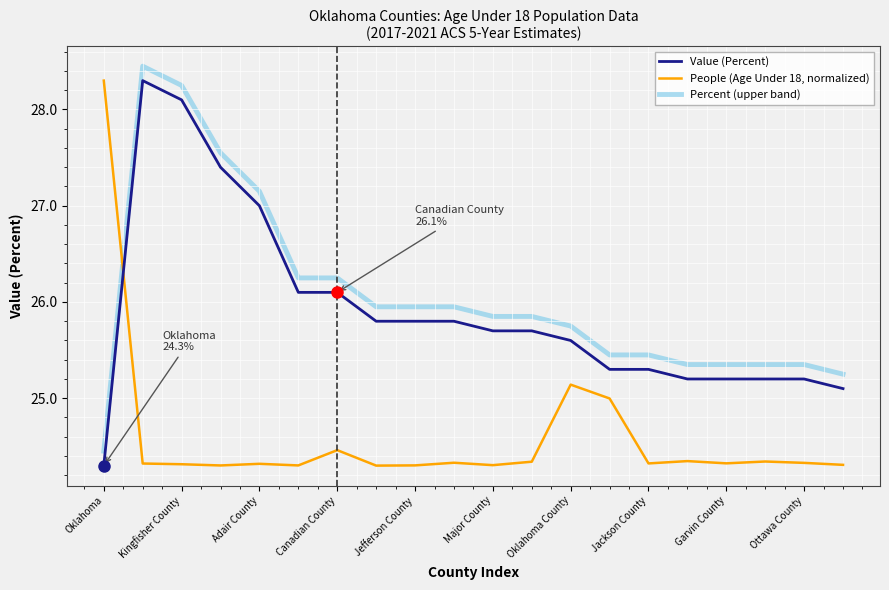

How many intersections are there between Value (Percent) and People (Age Under 18, normalized)?

1